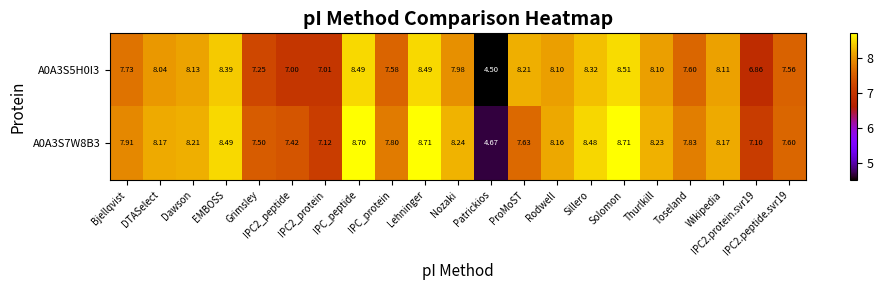

At Bjellqvist, list the series in order from smallest to largest.

A0A3S5H0I3, A0A3S7W8B3